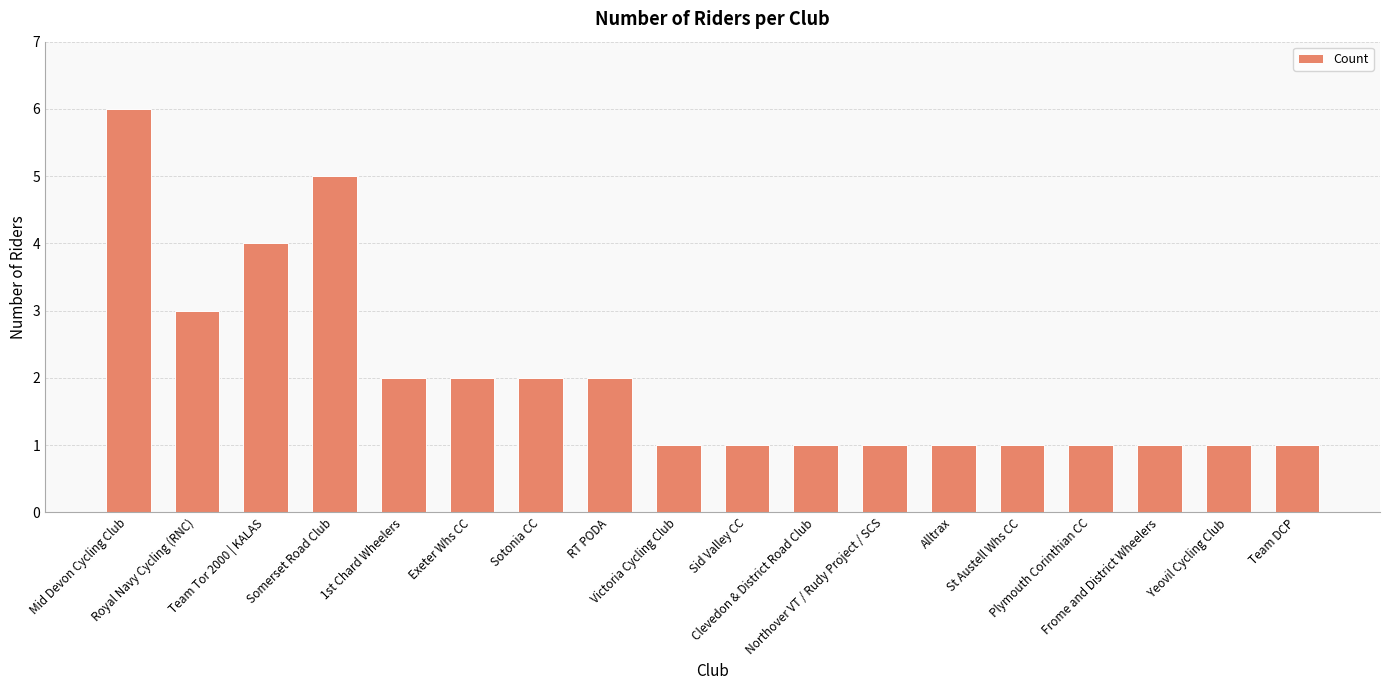

At which label is the value closest to 3?

Royal Navy Cycling (RNC)